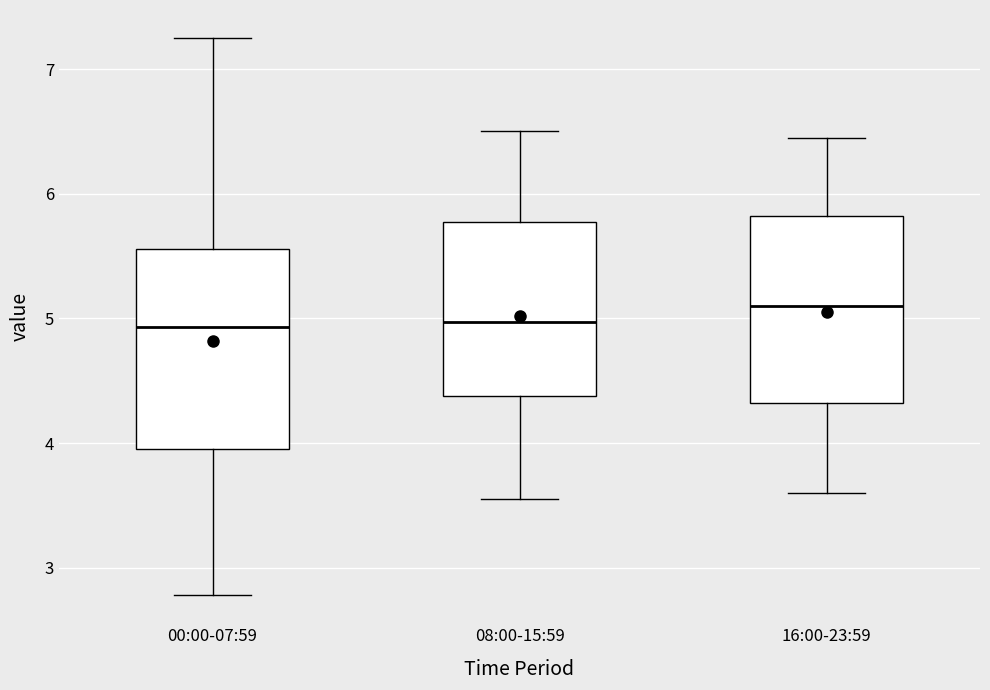

Where is the lower edge of the box for 08:00-15:59 on the y-axis? The values are not printed on the chart, so give them approximately, as read against the axis.

4.4